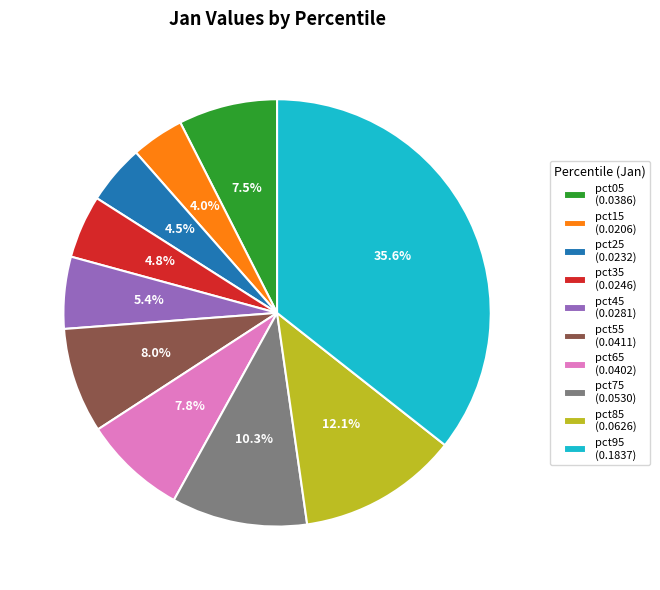

To the nearest percent, what percentage of the pie is pct15?

4%